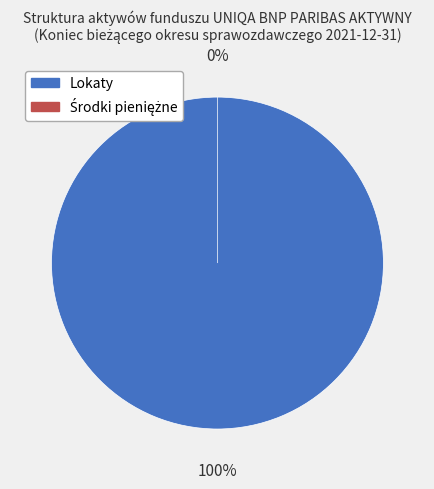

What is the majority slice?

Lokaty